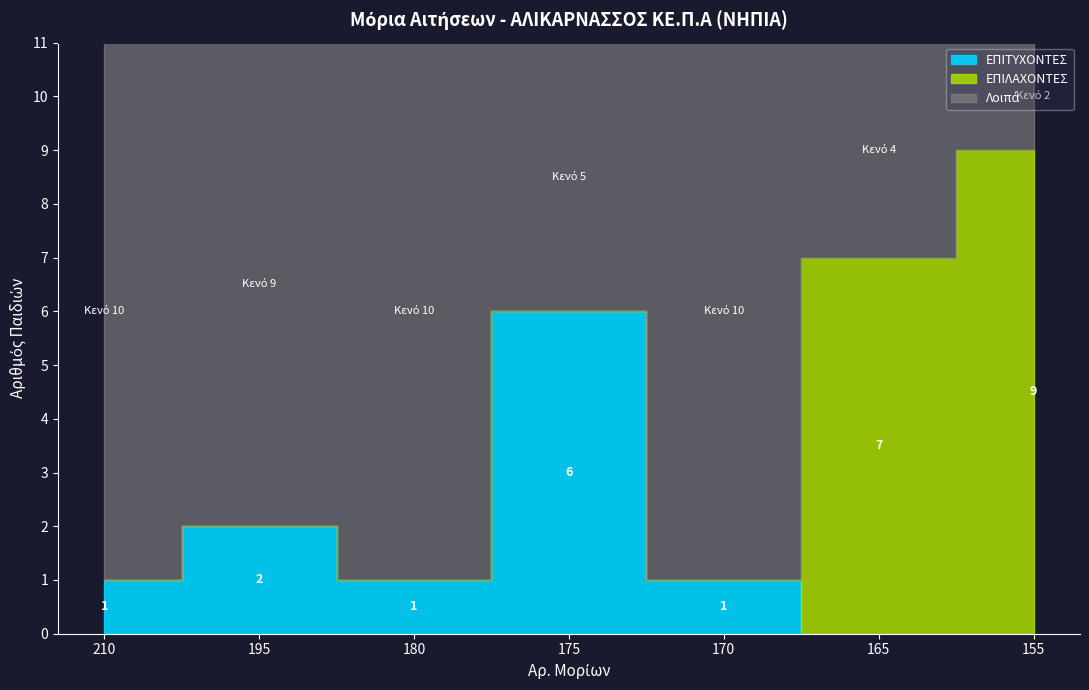

Does the chart display data point markers on the line(s)?

No